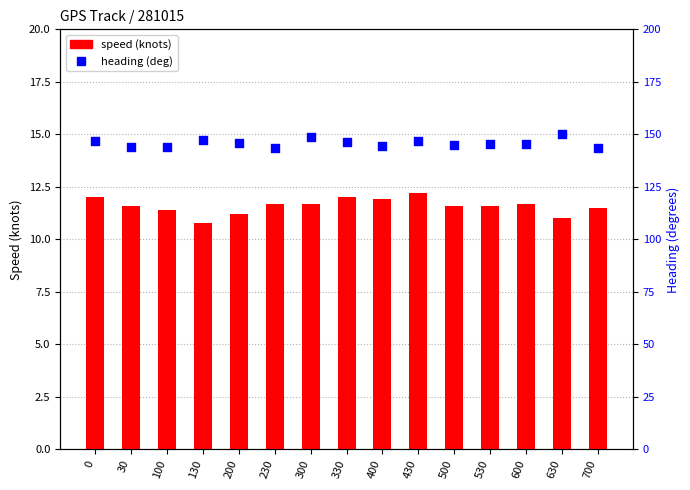

Which series has the largest Y range (max minus min)?

heading (deg)